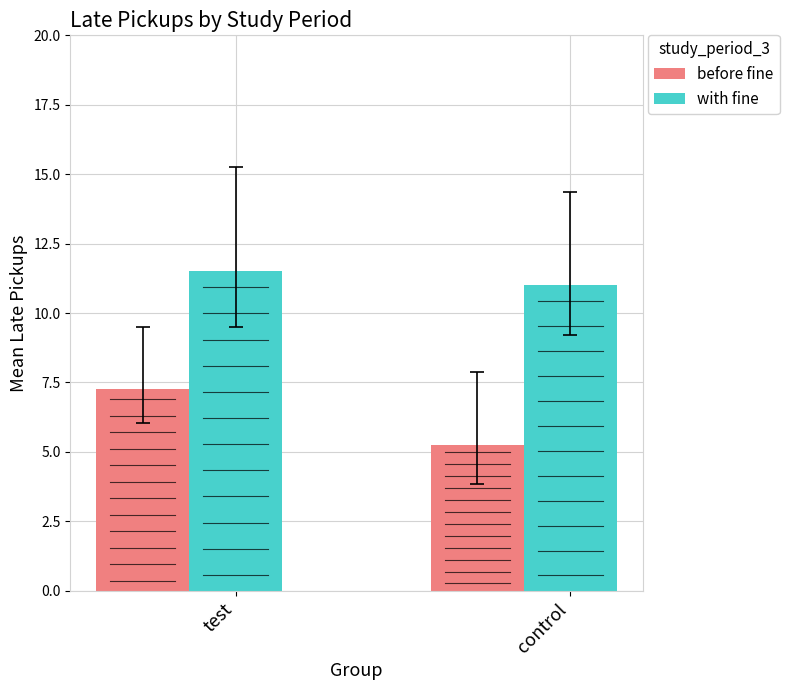

What is the difference between the with fine values at control and test?

0.5